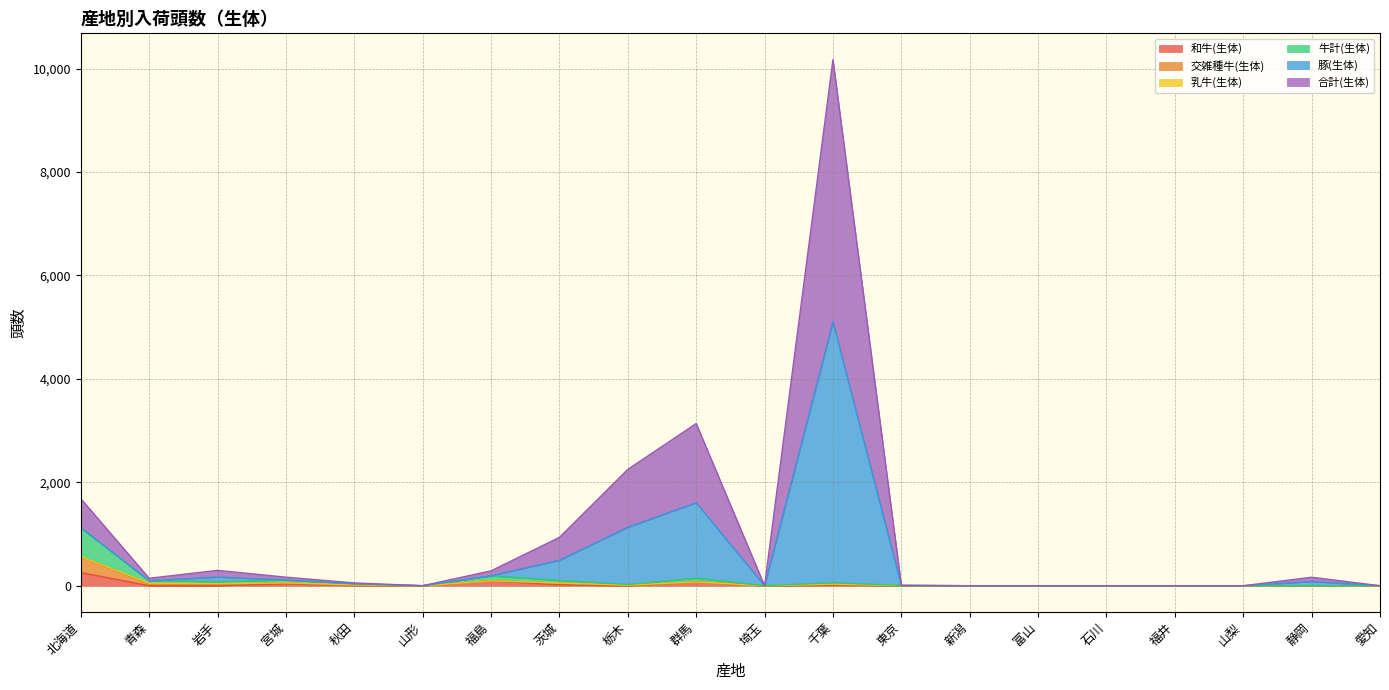

List the labels in order of 和牛(生体) value, smallest first.

青森, 山形, 栃木, 埼玉, 新潟, 富山, 石川, 福井, 山梨, 静岡, 愛知, 岩手, 秋田, 東京, 千葉, 茨城, 宮城, 群馬, 福島, 北海道